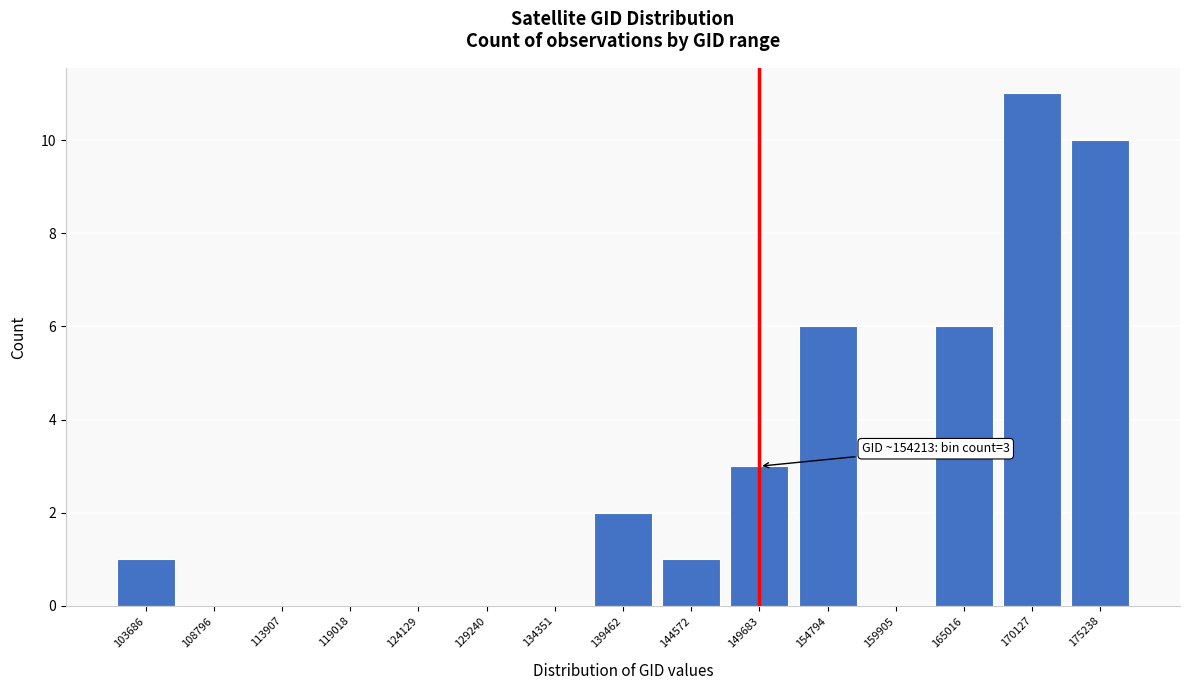

Reading right to left, extract all data points from this chart.

175238=10	170127=11	165016=6	159905=0	154794=6	149683=3	144572=1	139462=2	134351=0	129240=0	124129=0	119018=0	113907=0	108796=0	103686=1